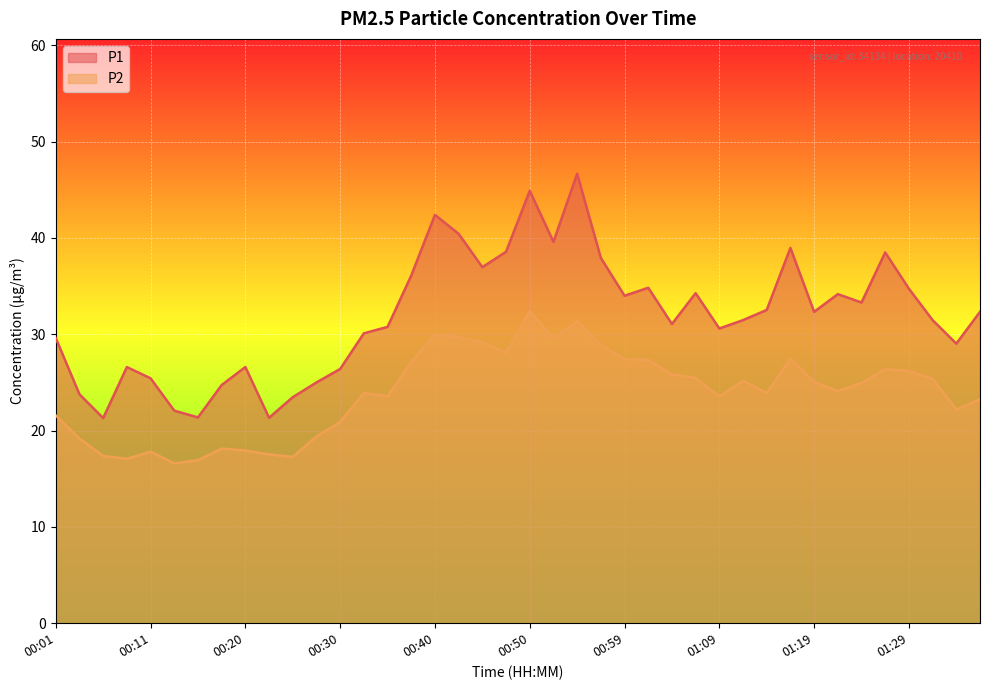

True or false: P2 has a value of 36.9 at 01:04.

False